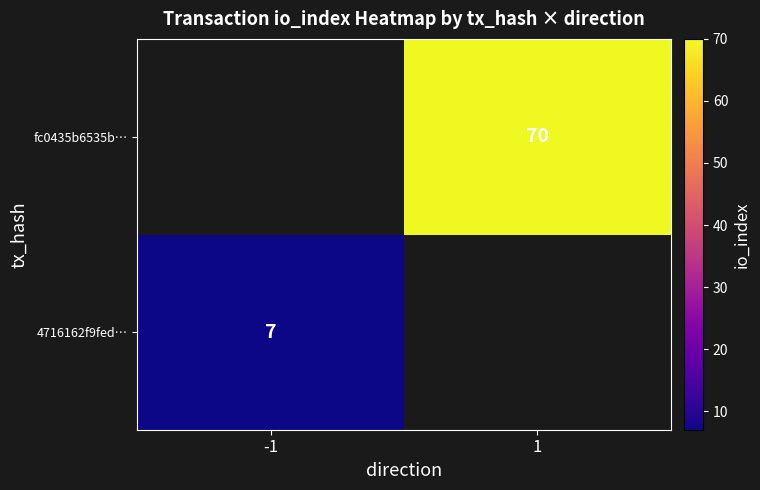

The value of 4716162f9fed… at -1 is 7. True or false?

True